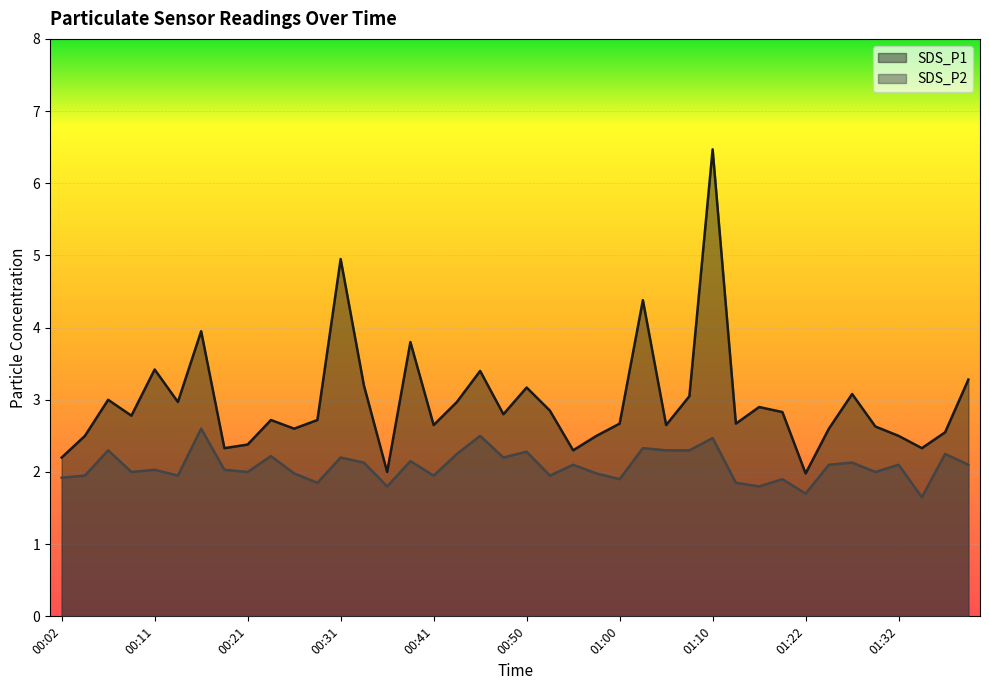

True or false: SDS_P2 has more than 2 points higher than both neighbors.

True